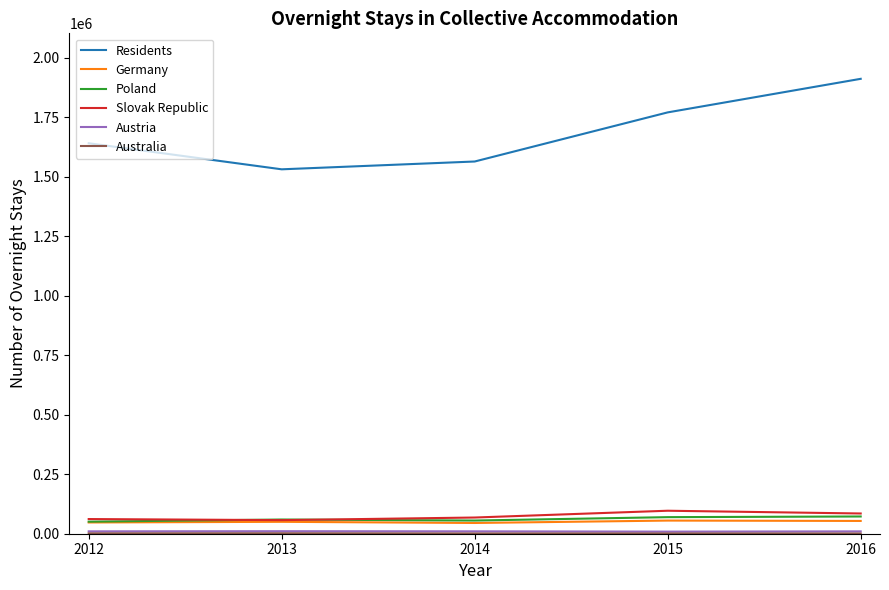

At which category is the sum across all series the highest?

2016